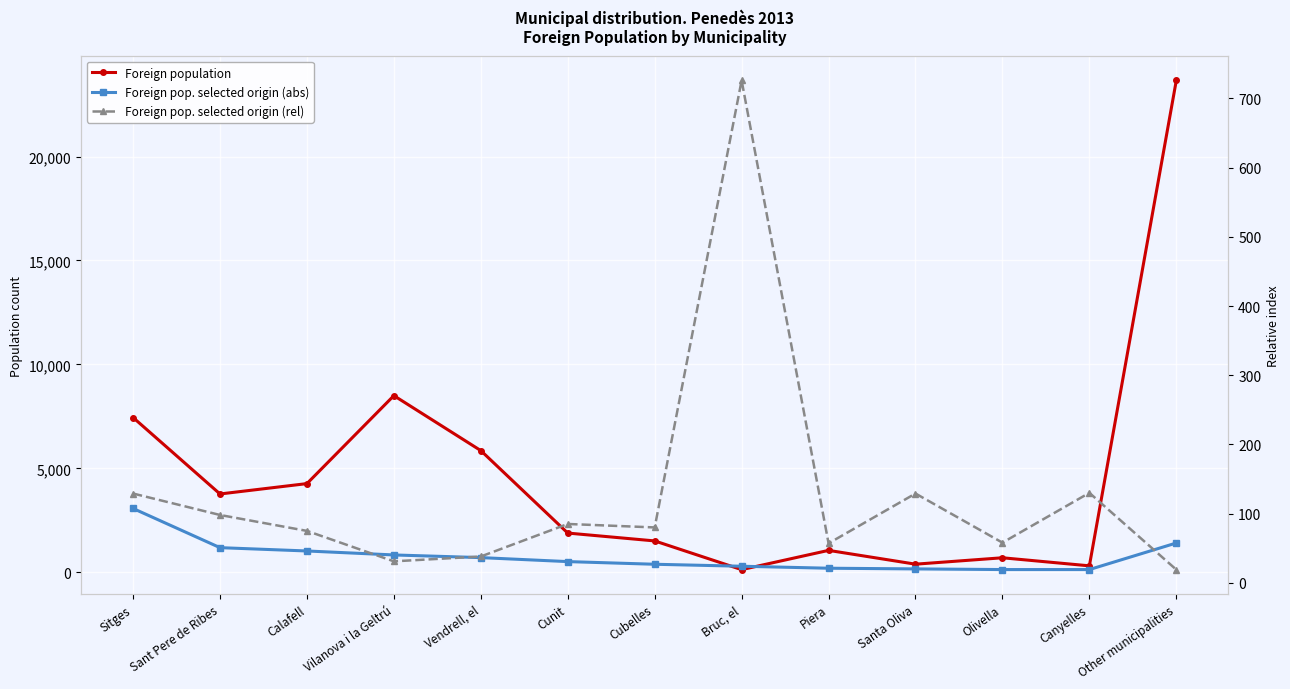

What is the average value of the Foreign pop. selected origin (rel) series?

127